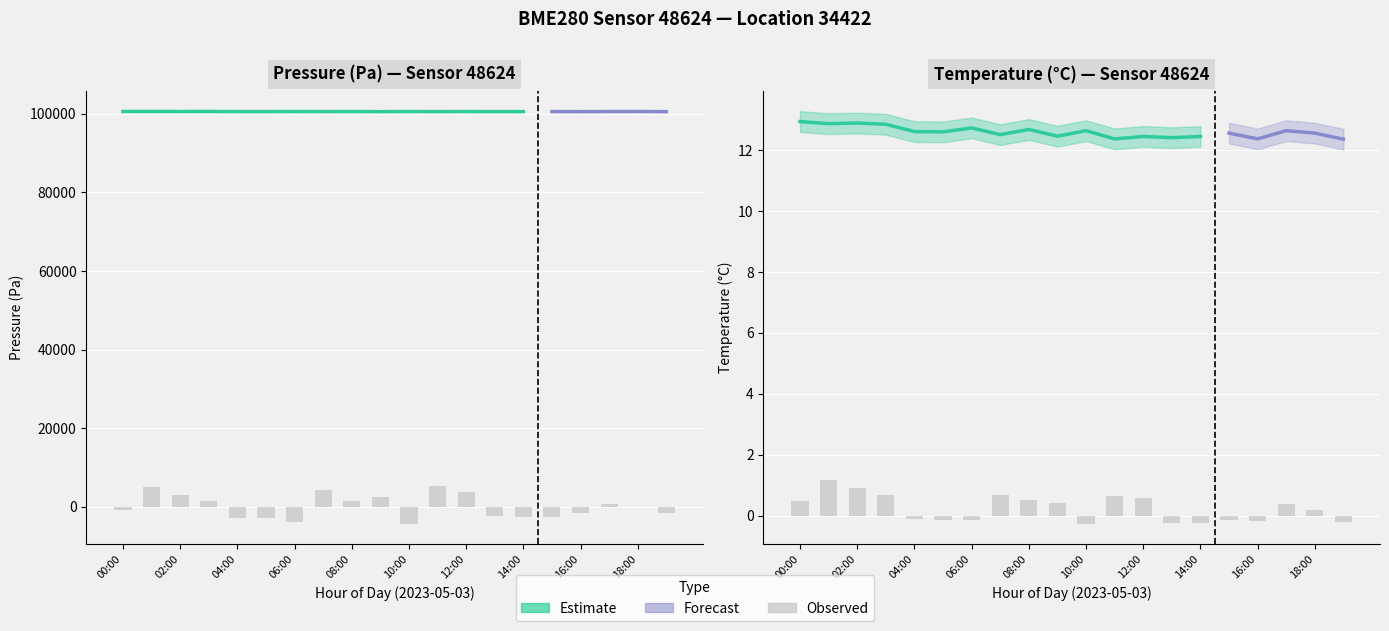

Is it true that temp_hi equals 12.9 at 18:00?

True